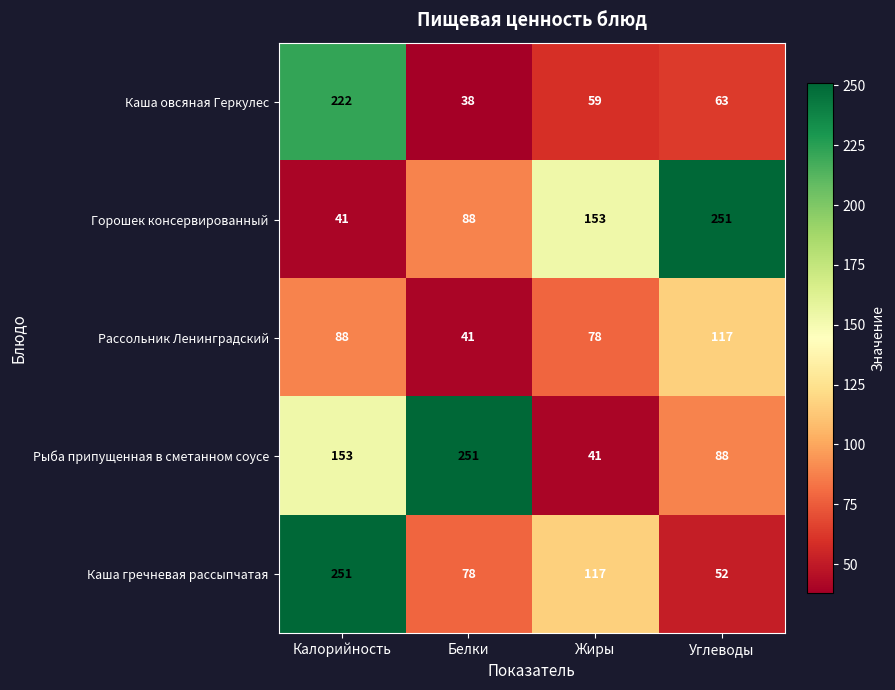

True or false: Рыба припущенная в сметанном соусе has a value of 264 at Калорийность.

False